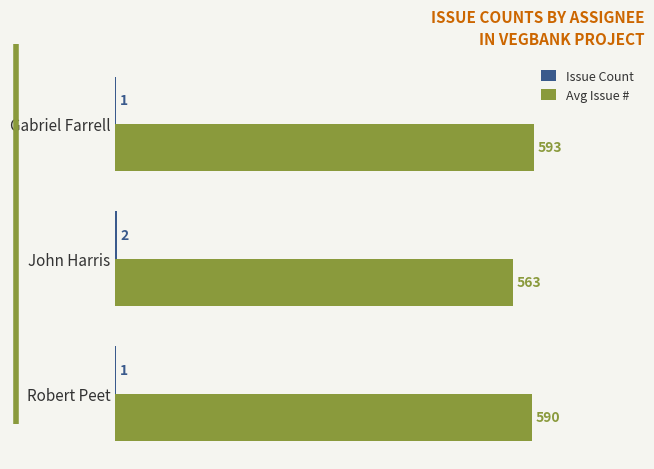

Which series changed the most between John Harris and Gabriel Farrell?

Avg Issue #